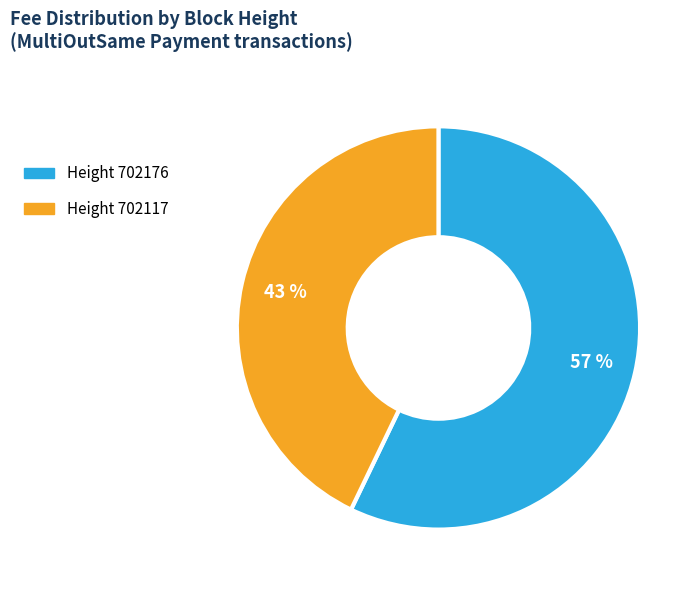

Is there any slice that represents more than half of the pie?

Yes